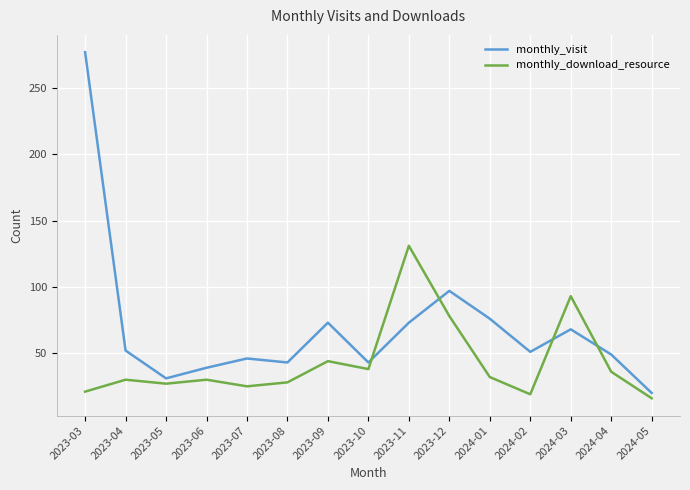

True or false: monthly_visit has a value of 43 at 2023-08.

True